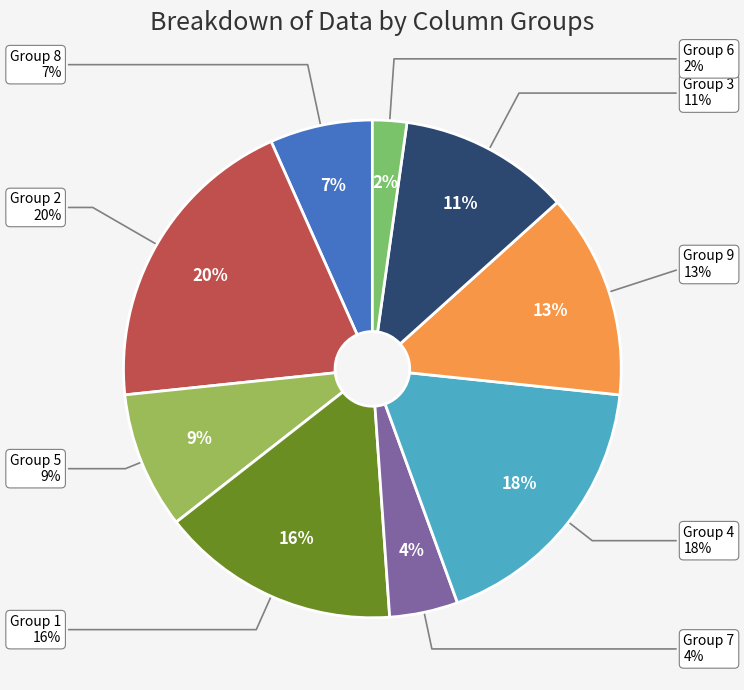

Is there a majority slice in this chart?

No